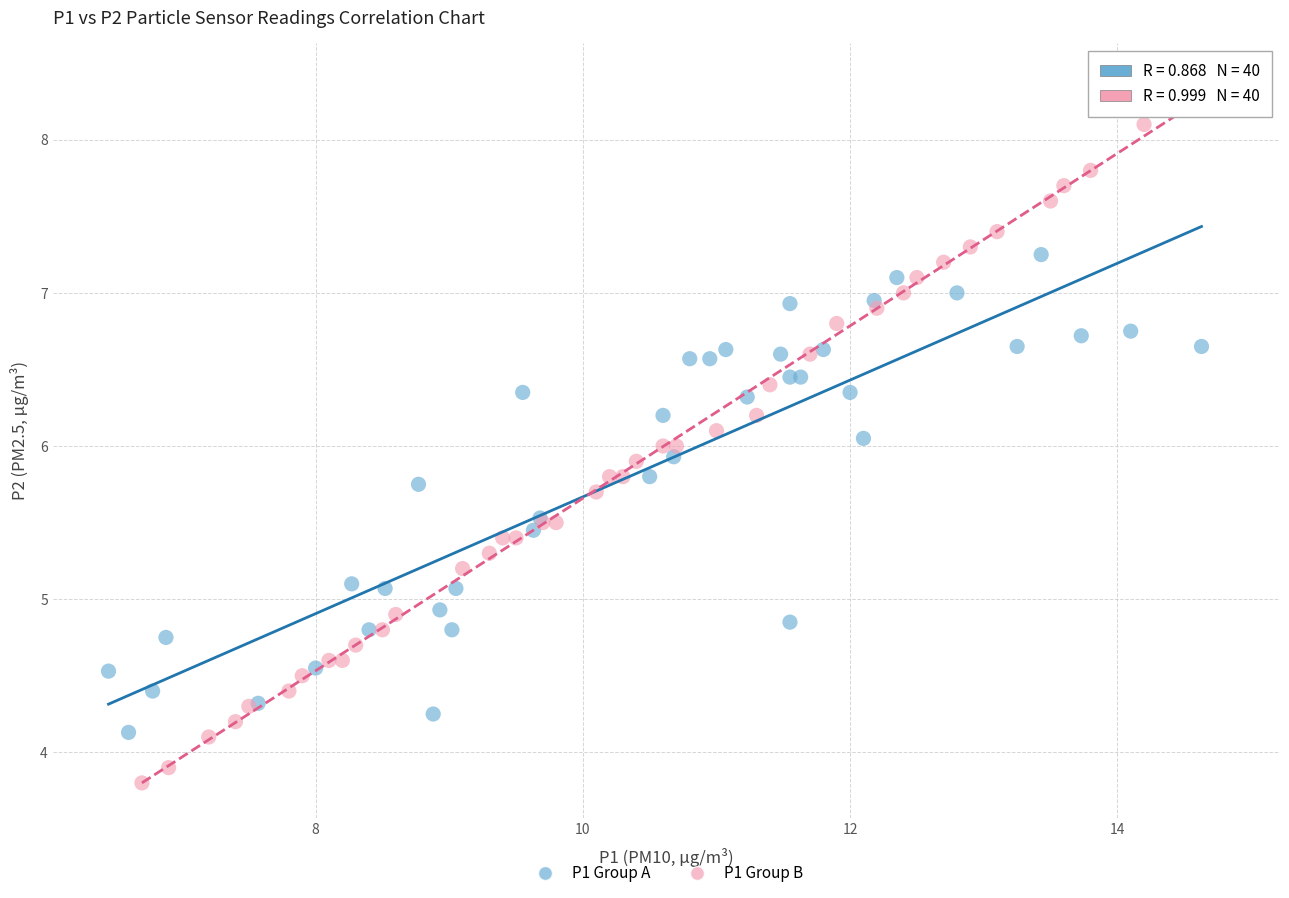

What are all the series names shown in the legend?

P1 Group A, P1 Group B